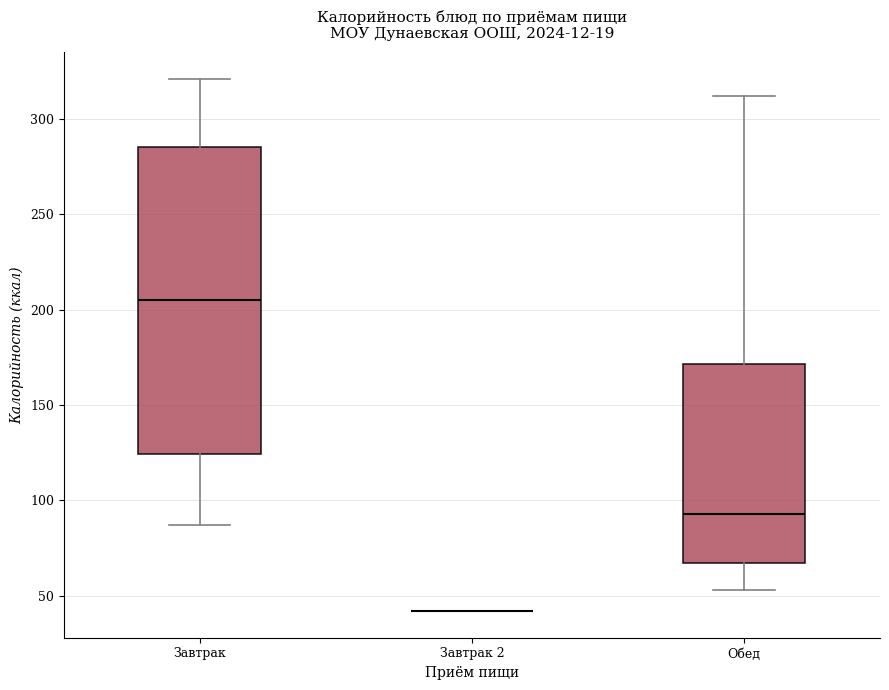

Reading left to right, transcribe this box plot: for each box, give where its median line is, the range the box spans, and where its two whiskers end, as read against the y-axis. The values are not printed on the chart, so give them approximately, as read against the axis.

Завтрак: median 205, box 125 to 285, whiskers 85 to 320
Завтрак 2: box collapsed to a line at 40, whiskers 40 to 40
Обед: median 95, box 65 to 170, whiskers 55 to 310